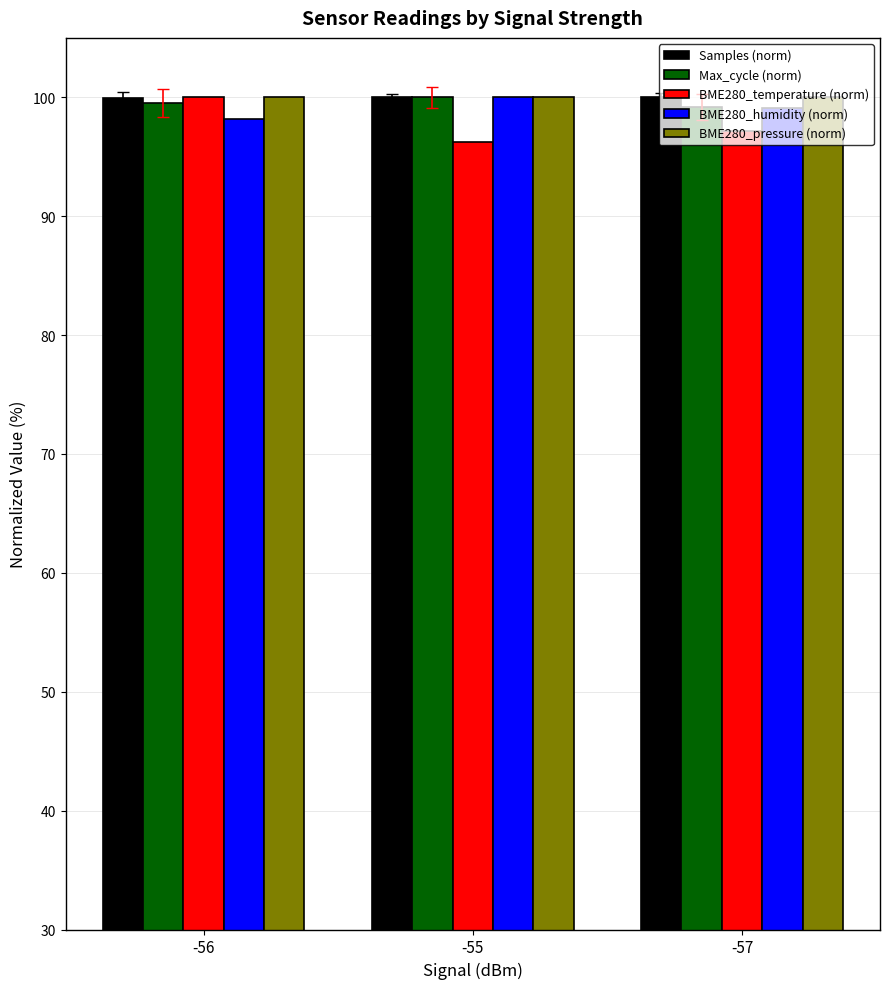

What is the sum of the Max_cycle (norm) values at -56 and -55?

199.5